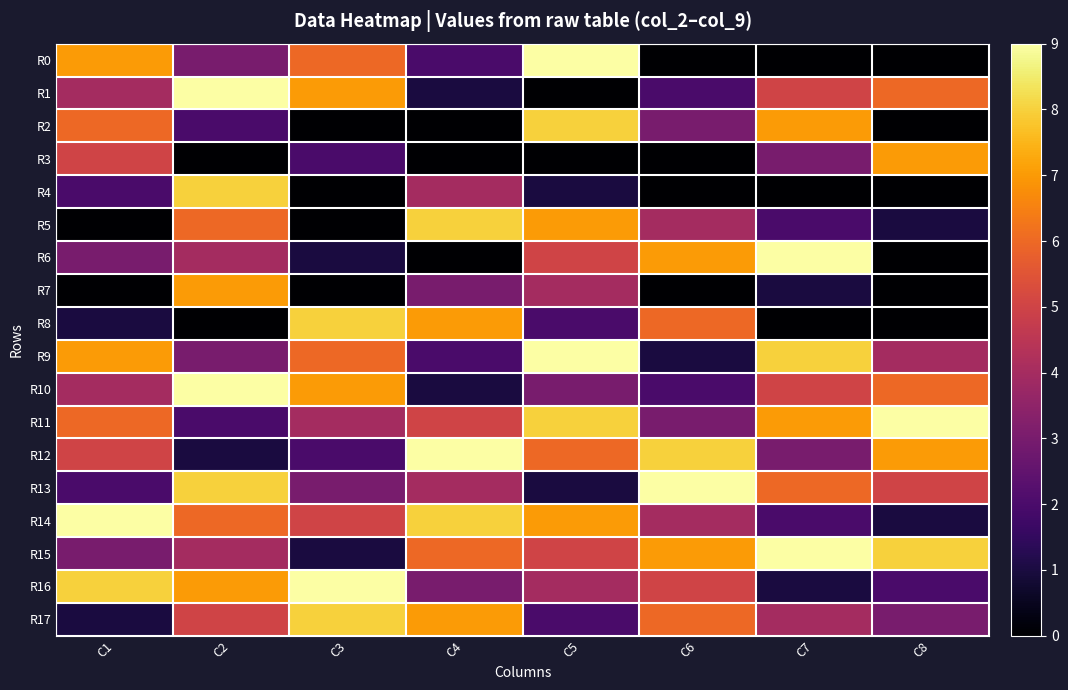

Which series changed the most between C1 and C3?

R8